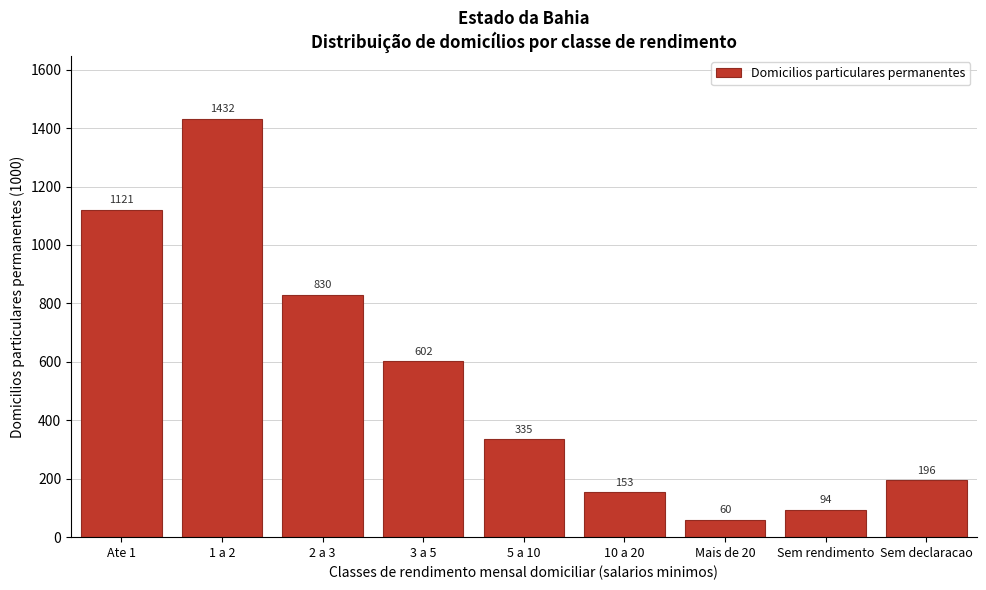

Reading right to left, extract all data points from this chart.

196	94	60	153	335	602	830	1432	1121